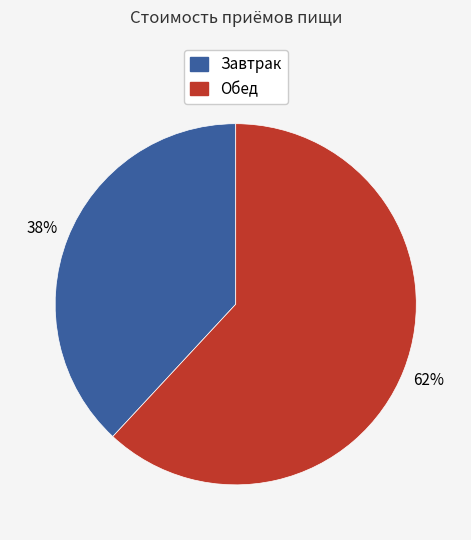

Which slice is the largest?

Обед